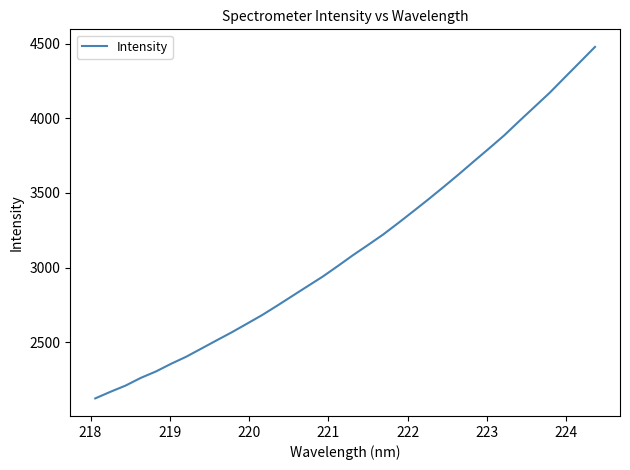

What is the smallest value displayed?

2123.1